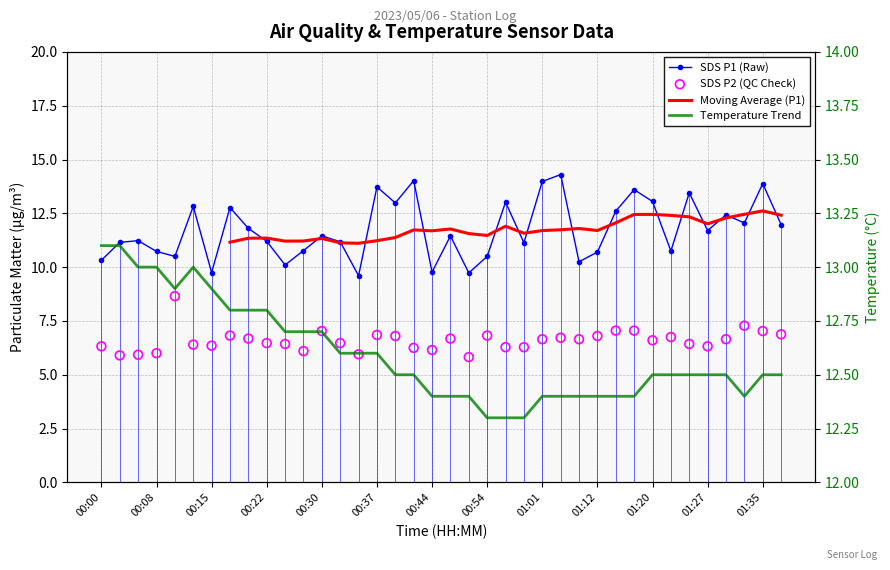

Which series contains the highest Y value?

SDS_P1